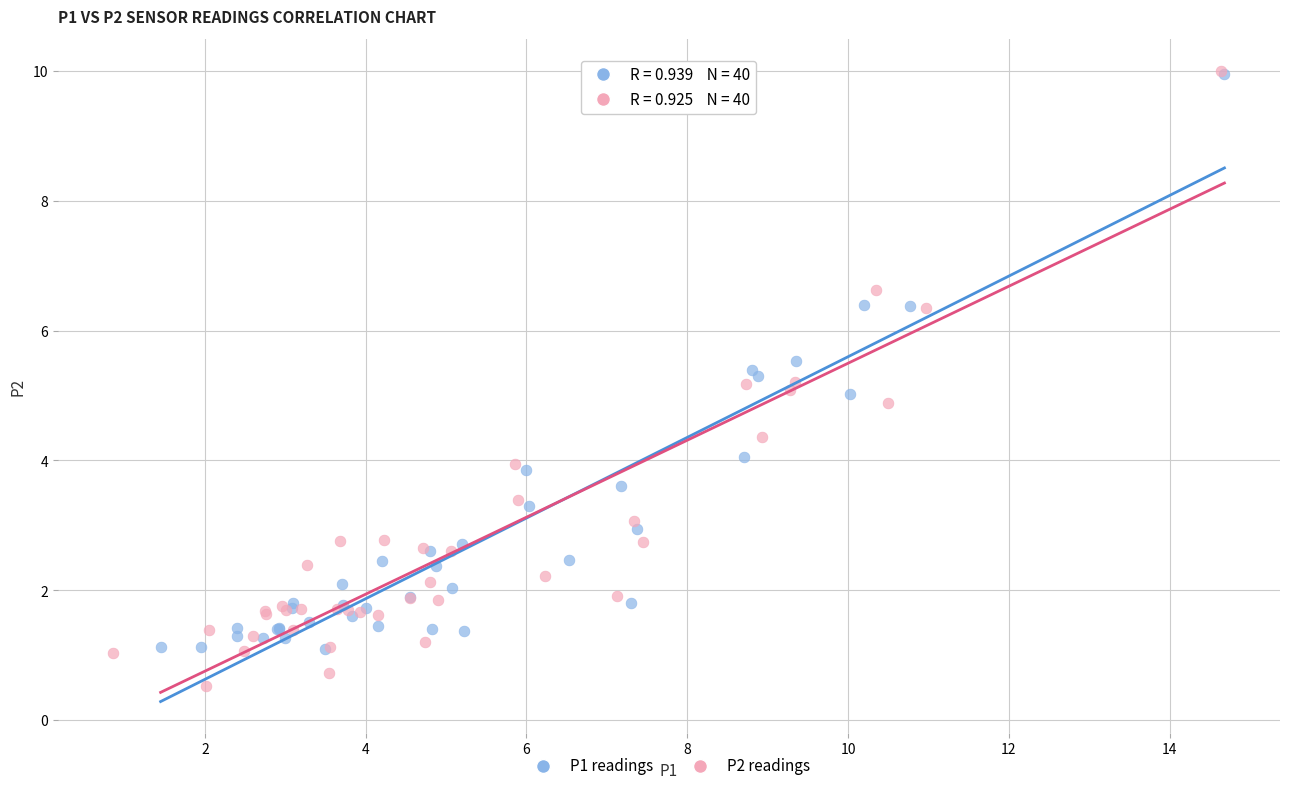

Which series has the largest Y range (max minus min)?

P2 readings